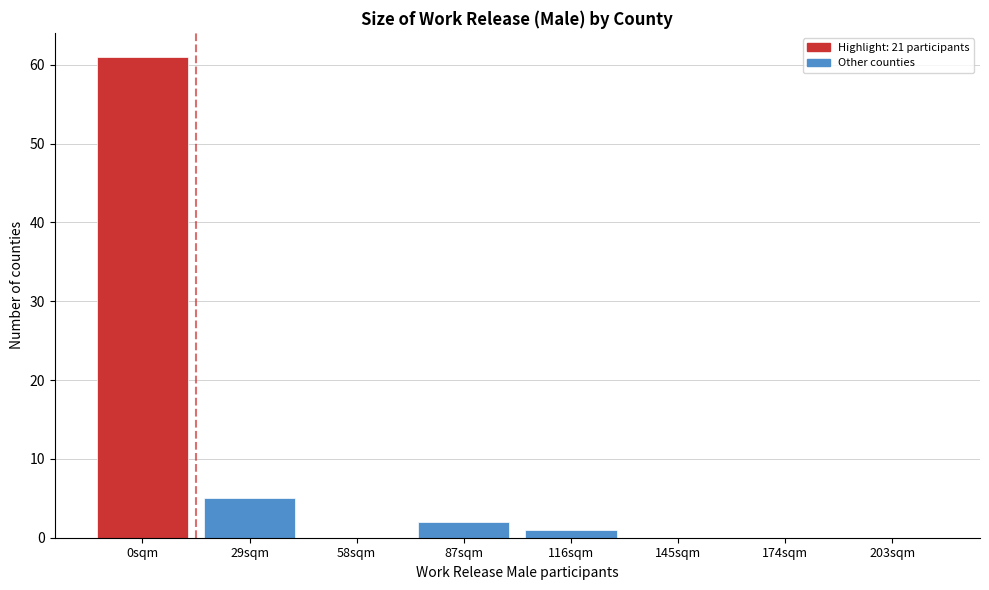

Reading right to left, list all the values displayed in this chart.

203sqm=0	174sqm=0	145sqm=0	116sqm=1	87sqm=2	58sqm=0	29sqm=5	0sqm=61